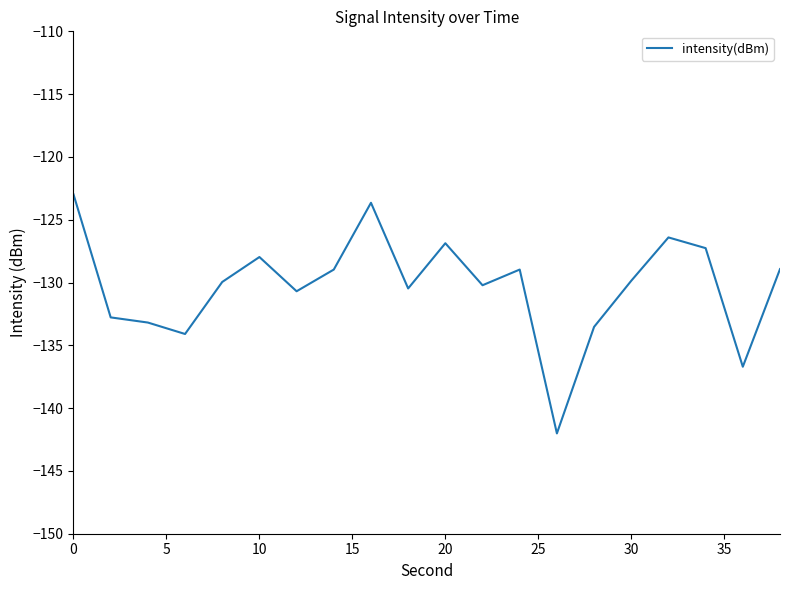

What is the minimum value shown in the chart?

-142.0